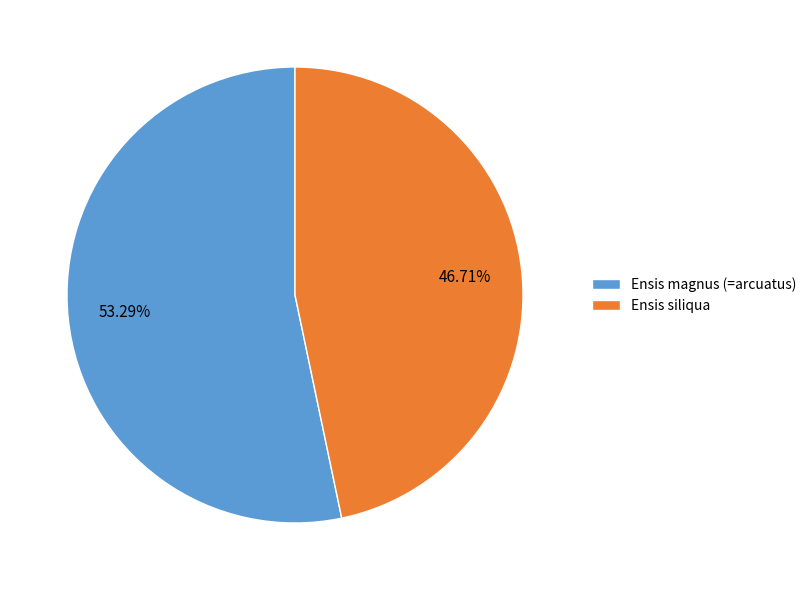

Is Ensis siliqua the majority of the pie?

No